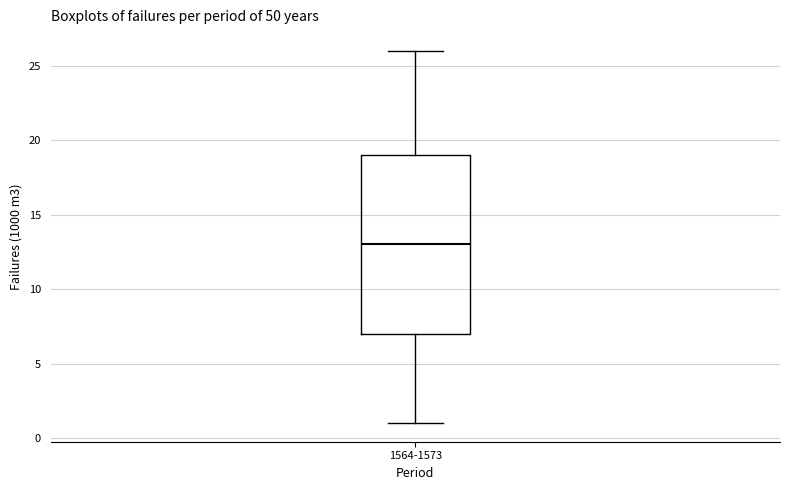

Where is the upper edge of the box for 1564-1573 on the y-axis? The values are not printed on the chart, so give them approximately, as read against the axis.

19